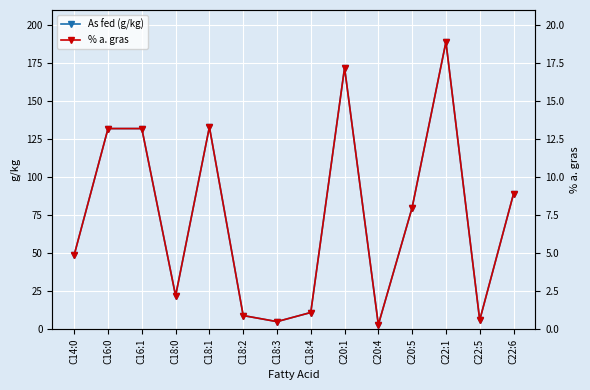

What is the difference between the % a. gras values at C18:4 and C20:5?

6.9